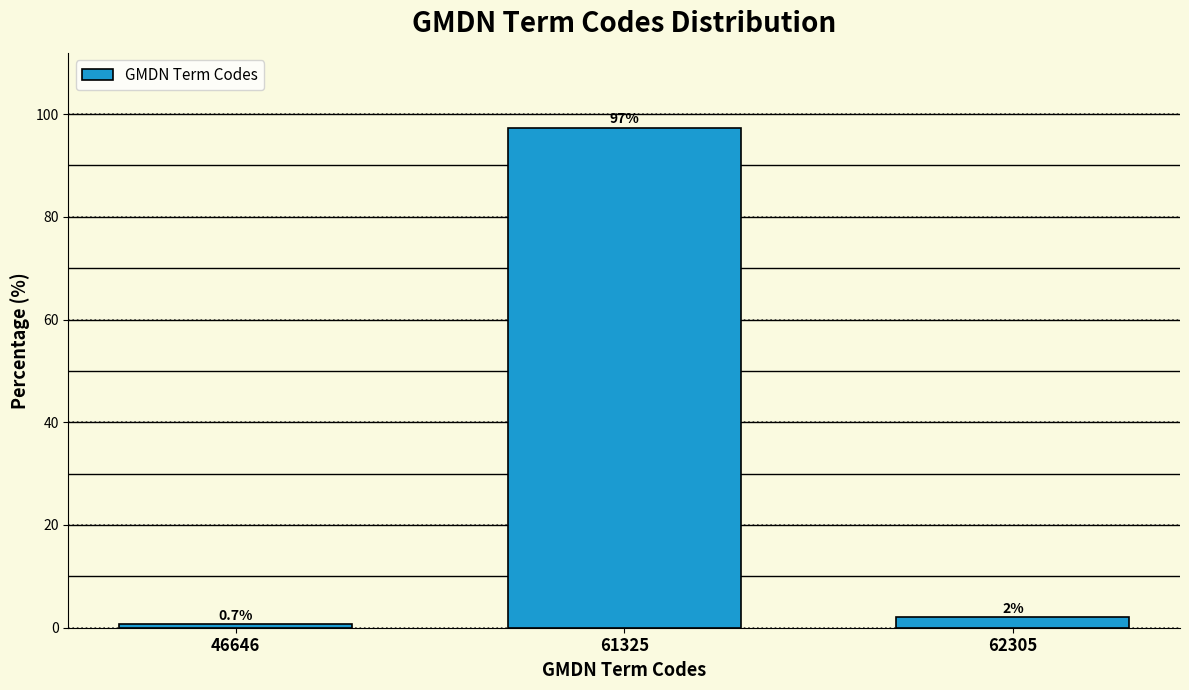

Reading right to left, what are all the values shown in this chart?

62305=2.0	61325=97.3	46646=0.7